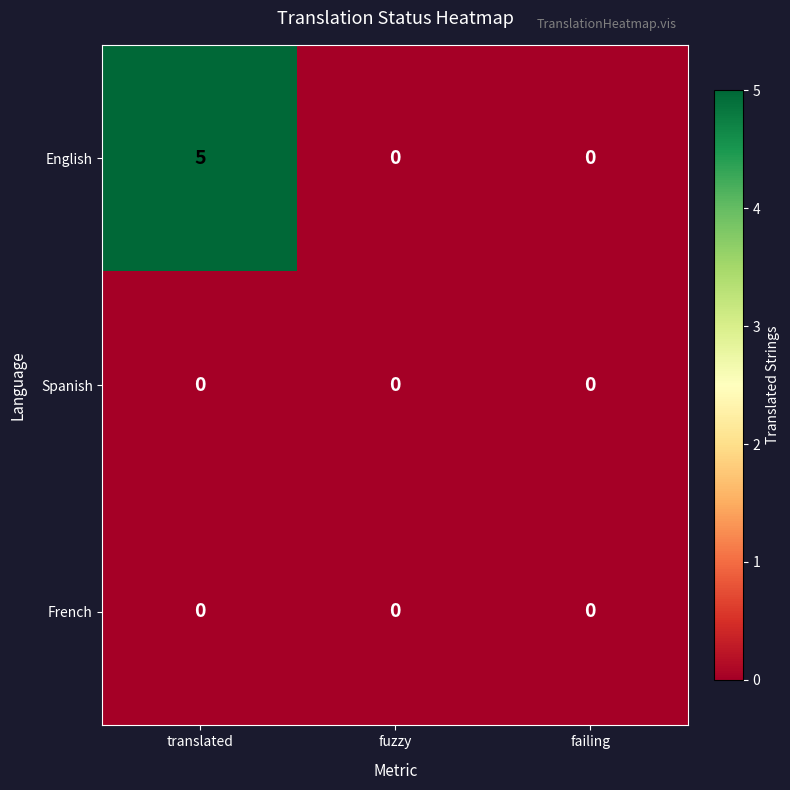

What is the difference between the highest and lowest values at translated?

5